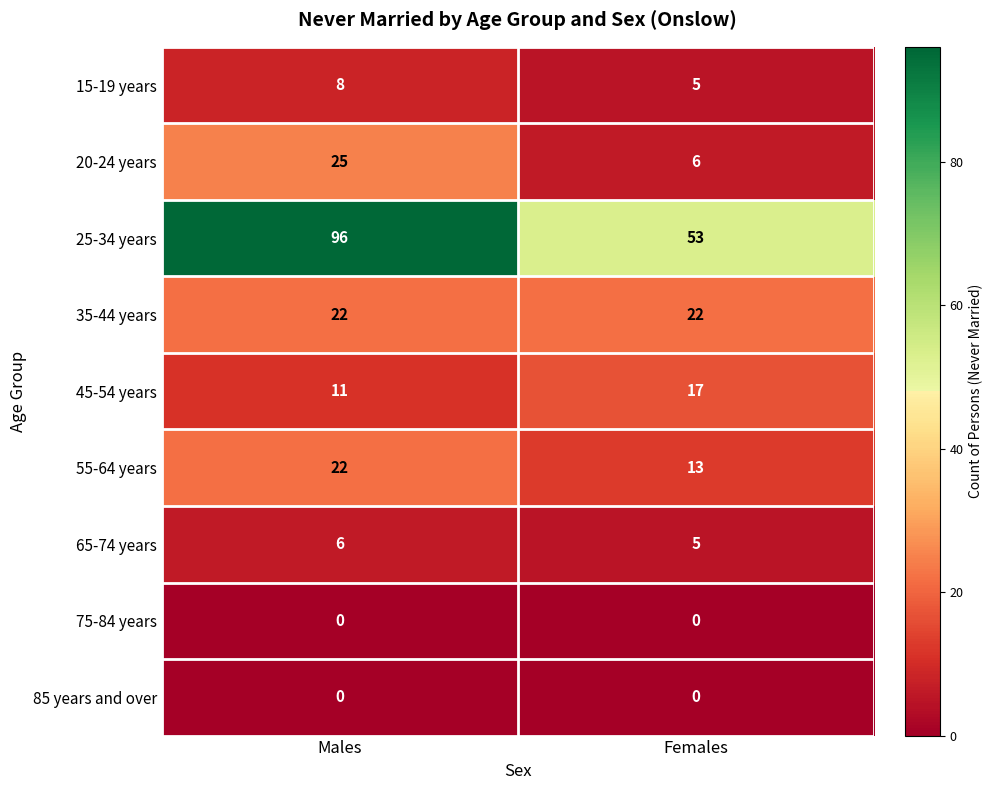

Reading left to right, transcribe all the data shown in this chart.

15-19 years: Males=8	Females=5
20-24 years: Males=25	Females=6
25-34 years: Males=96	Females=53
35-44 years: Males=22	Females=22
45-54 years: Males=11	Females=17
55-64 years: Males=22	Females=13
65-74 years: Males=6	Females=5
75-84 years: Males=0	Females=0
85 years and over: Males=0	Females=0